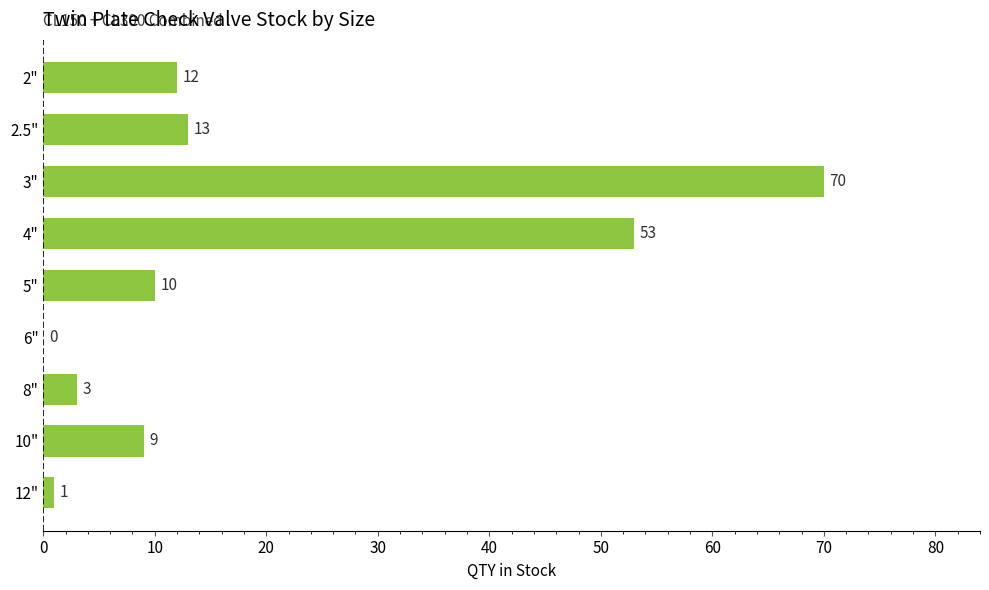

Count the number of categories in the chart.

9